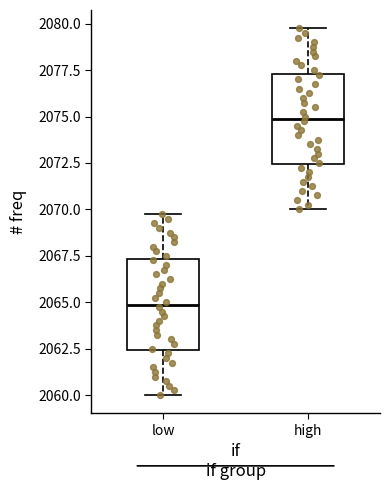

Where does the upper whisker of the box for low end on the y-axis? The values are not printed on the chart, so give them approximately, as read against the axis.

2070.0